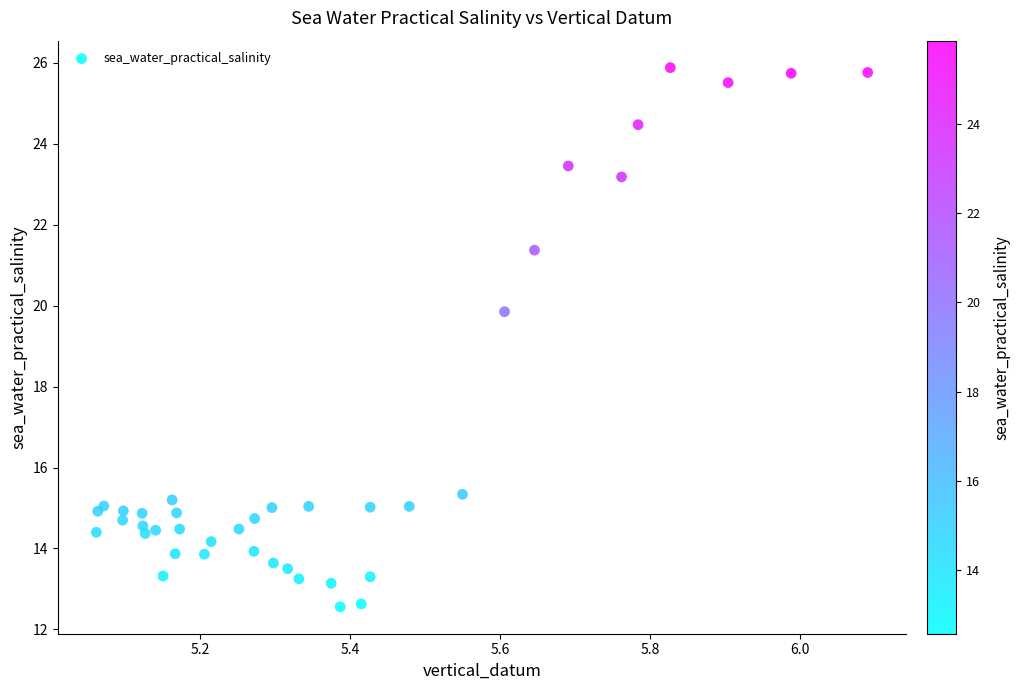

What Y value in the scatter plot is closest to 19?

19.9